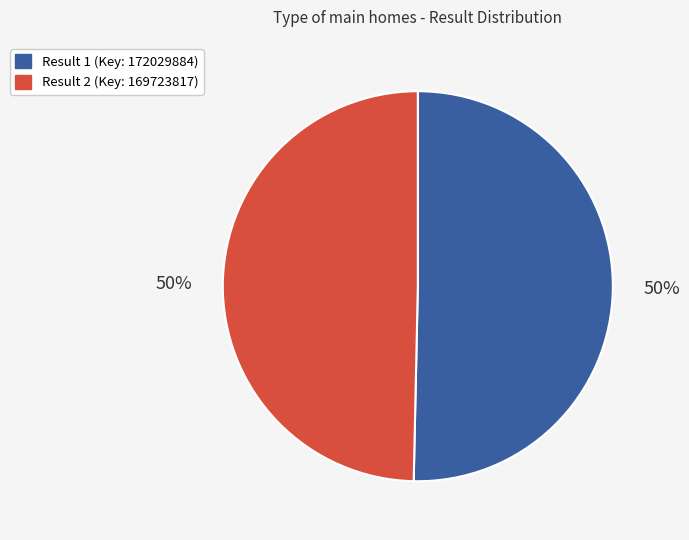

To the nearest percent, what is the combined percentage of Result 2 (Key: 169723817) and Result 1 (Key: 172029884)?

100%